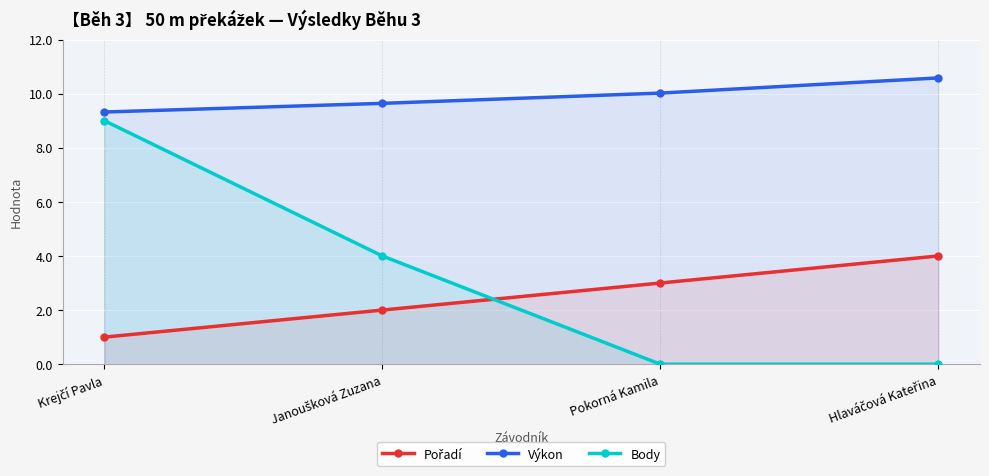

What is the difference between the second highest and second lowest values in the Body series?

4.0